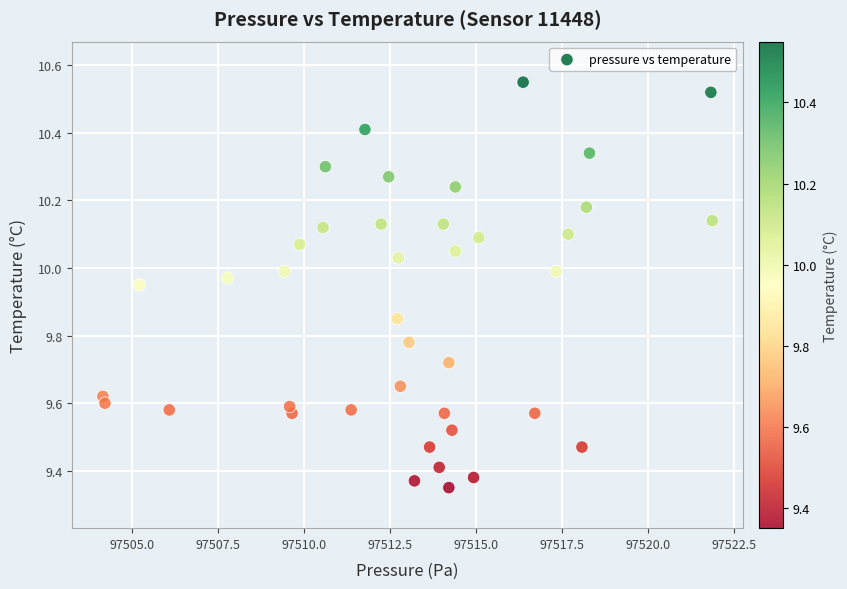

What is the range of Y values (max minus min)?

1.2